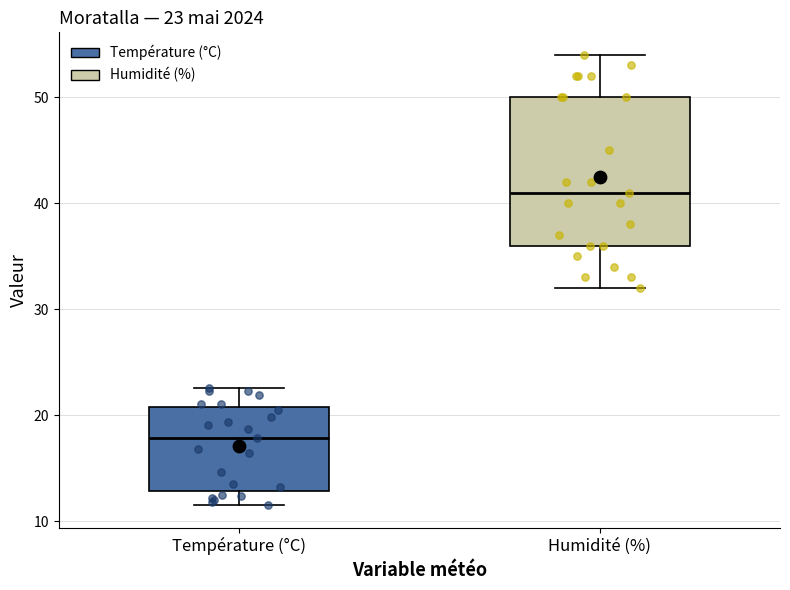

Which box's median line is the highest?

Humidité (%)